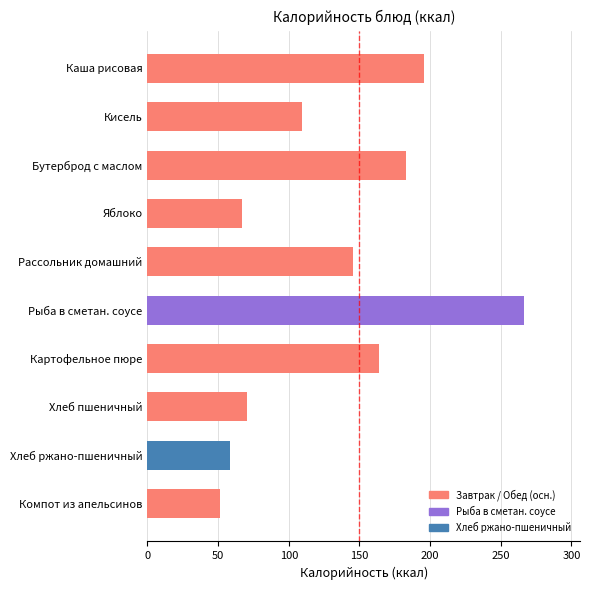

Reading top to bottom, list all the values displayed in this chart.

195.4	109.3	182.7	66.6	145.1	266.1	164.0	70.3	58.7	51.3